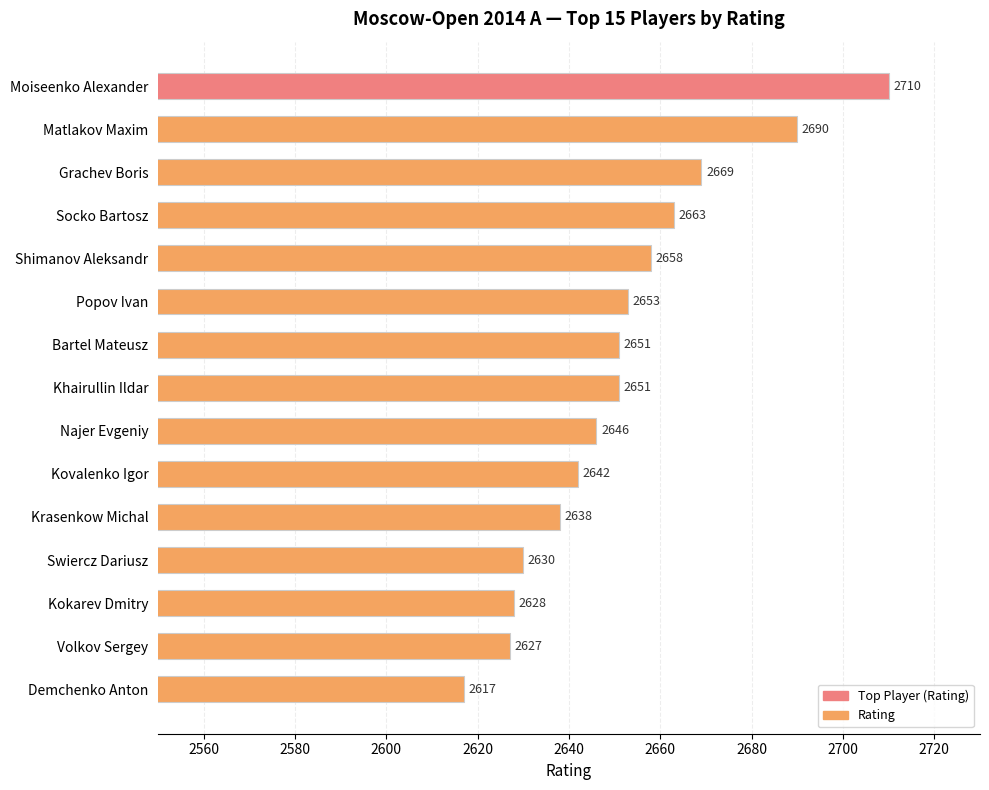

Count the number of categories in the chart.

15